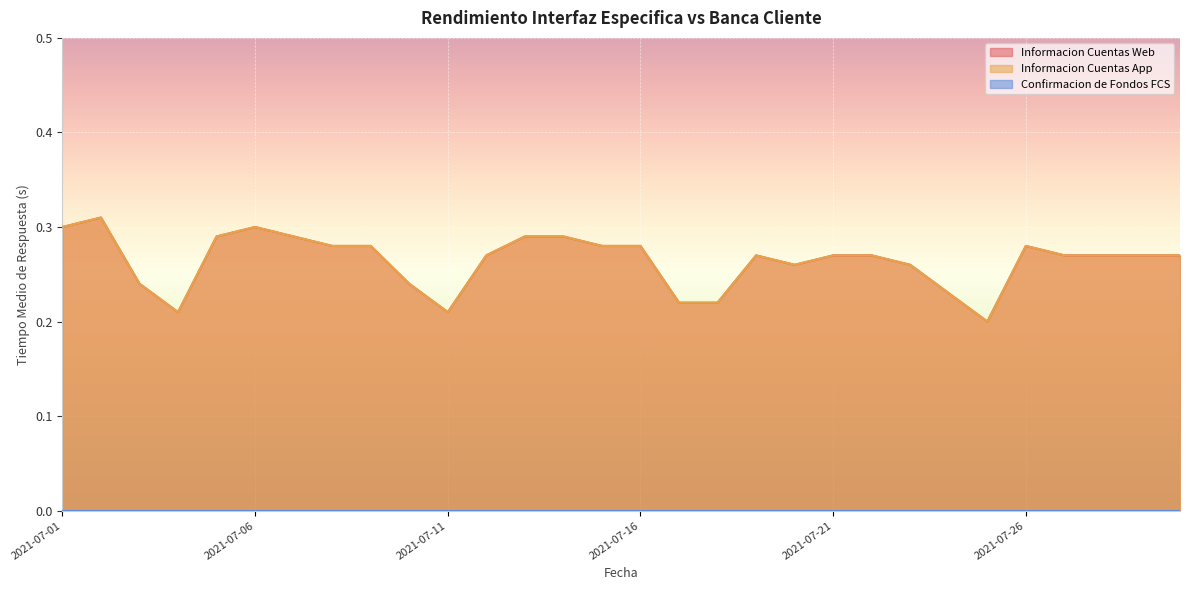

How many interior local valleys does the Informacion Cuentas Web series have?

4